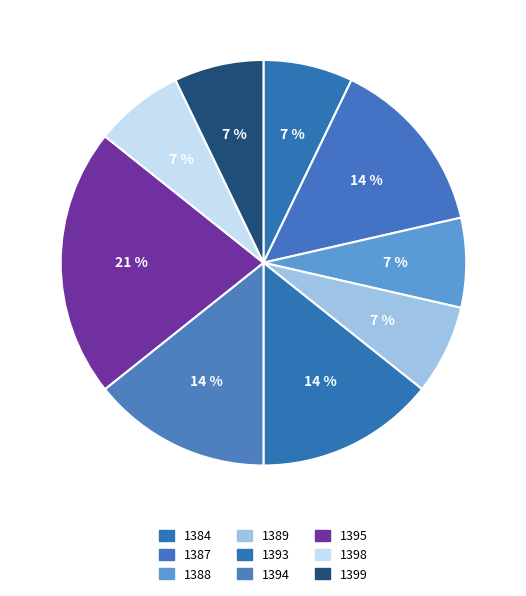

Which has a higher value, 1399 or 1398?

1399